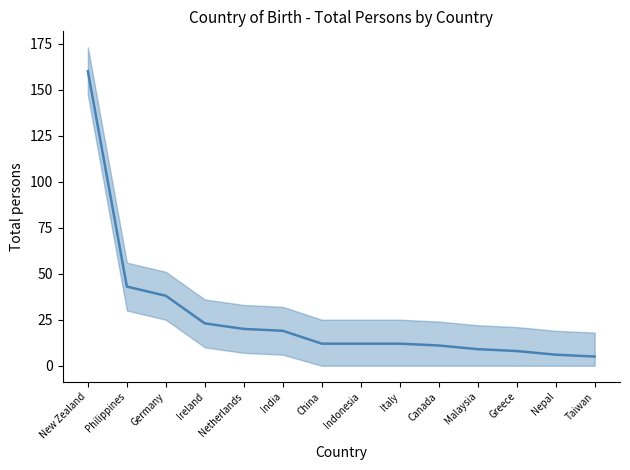

Is it true that the value at New Zealand is 213?

False